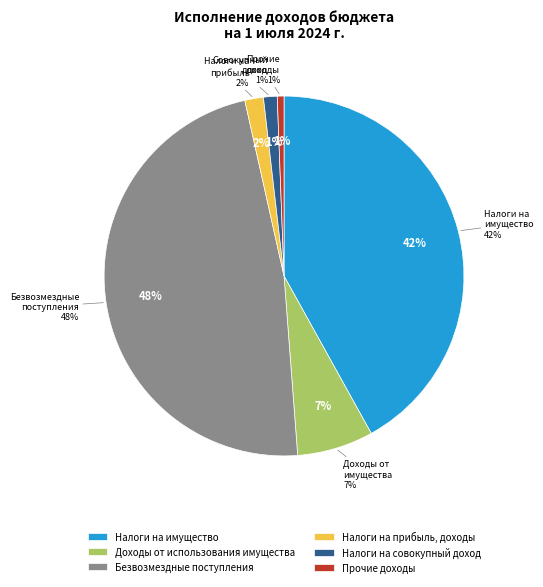

To the nearest percent, what is the average slice percentage?

17%